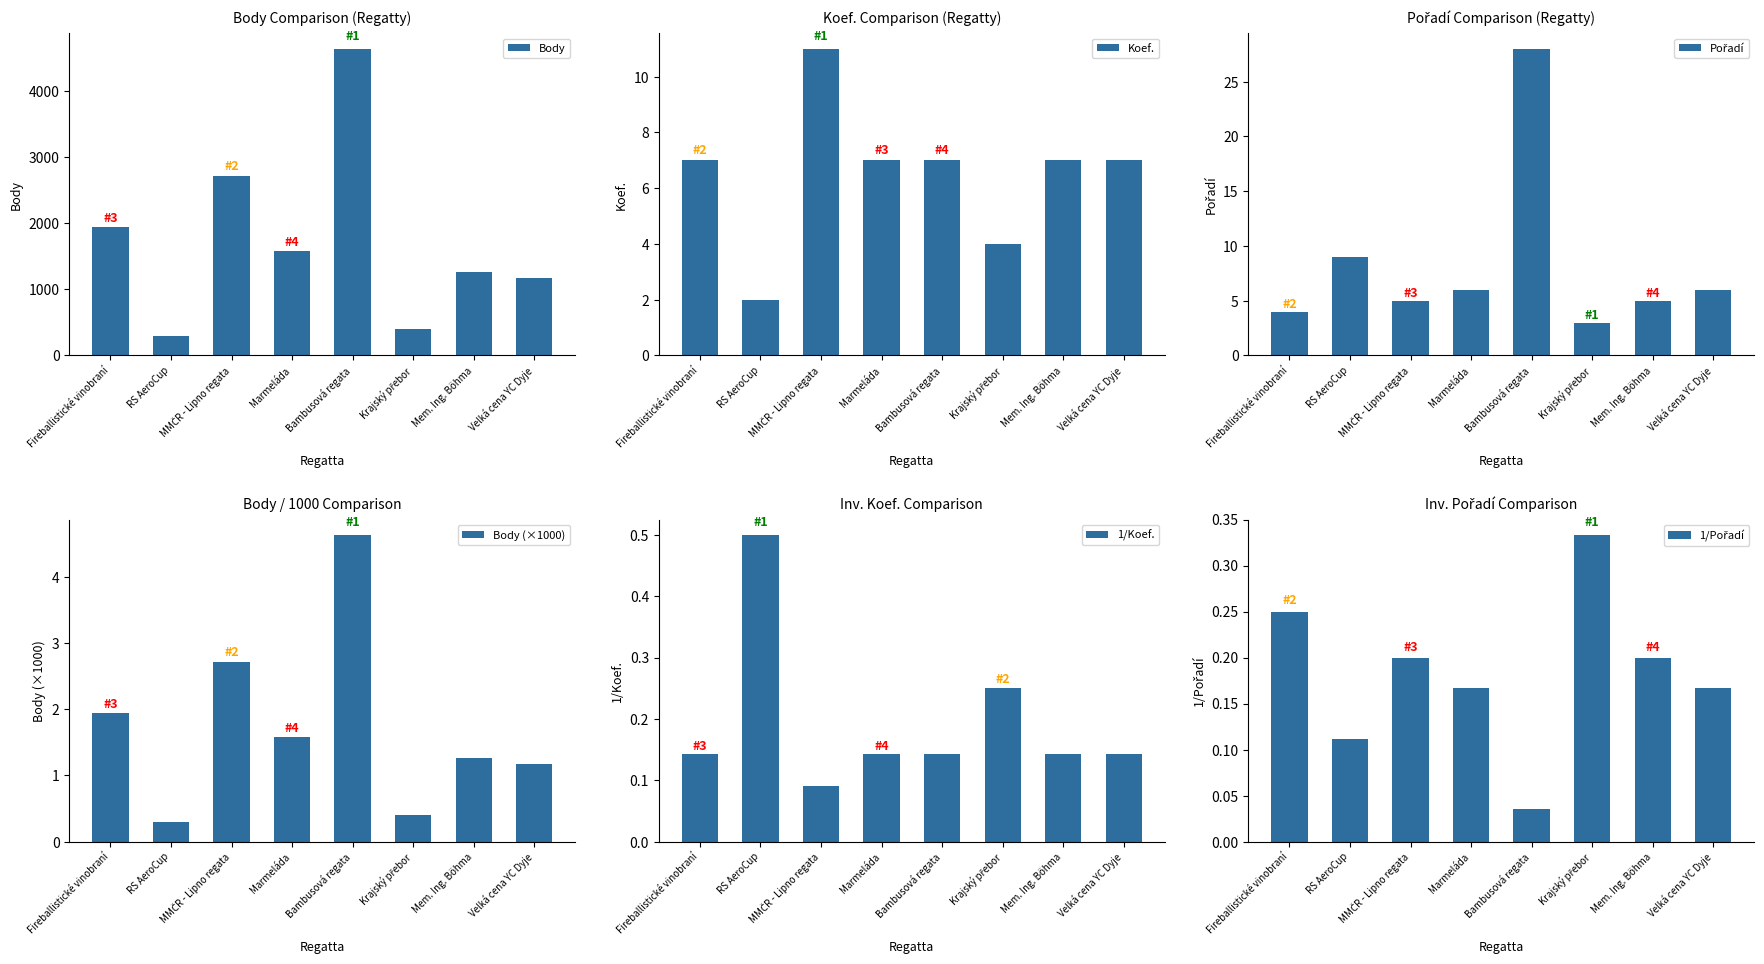

Is the value of Koef. at Mem. Ing. Böhma greater than the value of Body at Marmeláda?

No